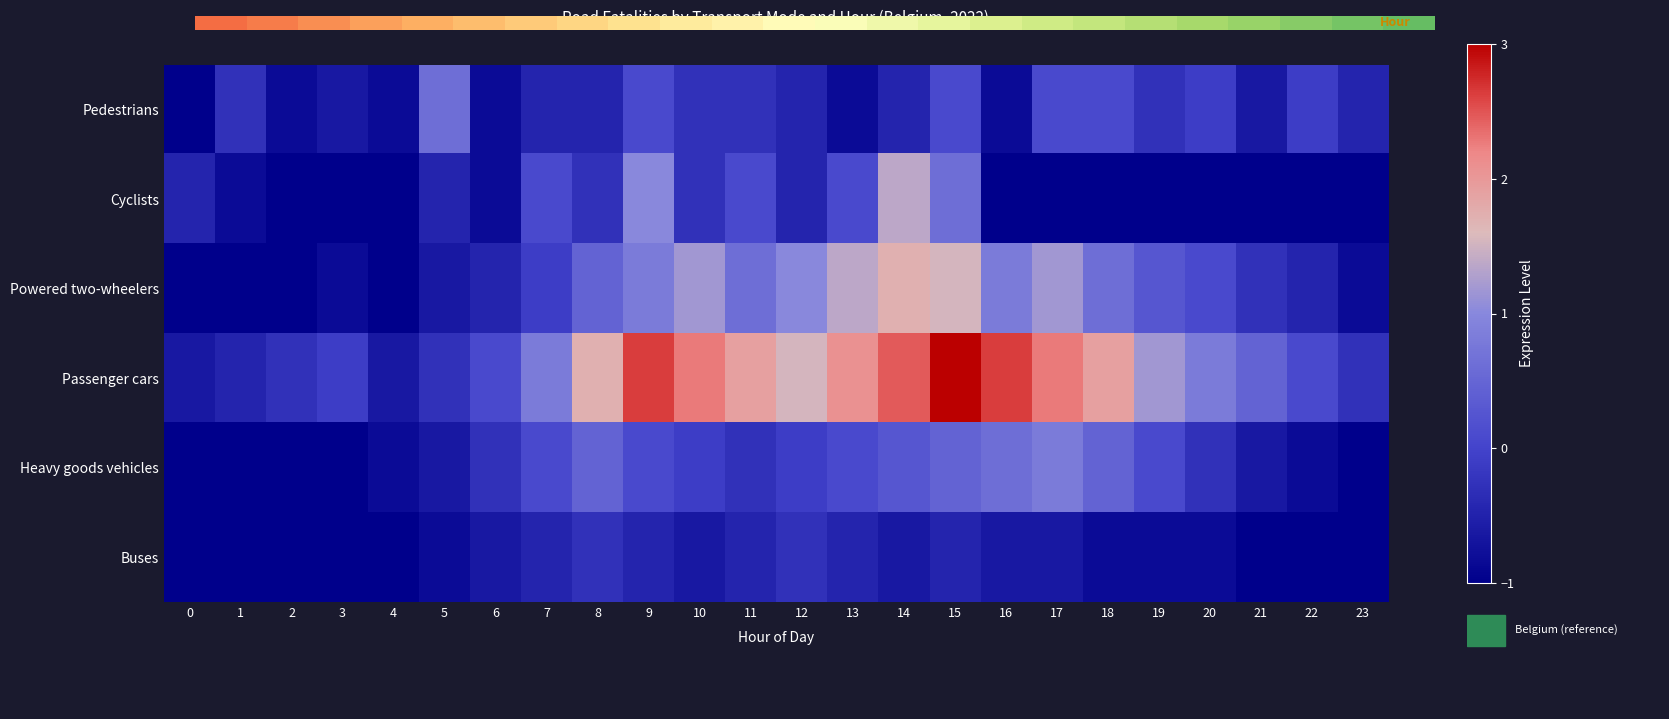

What is the sum of the Cyclists values at 23 and 17?

-2.0